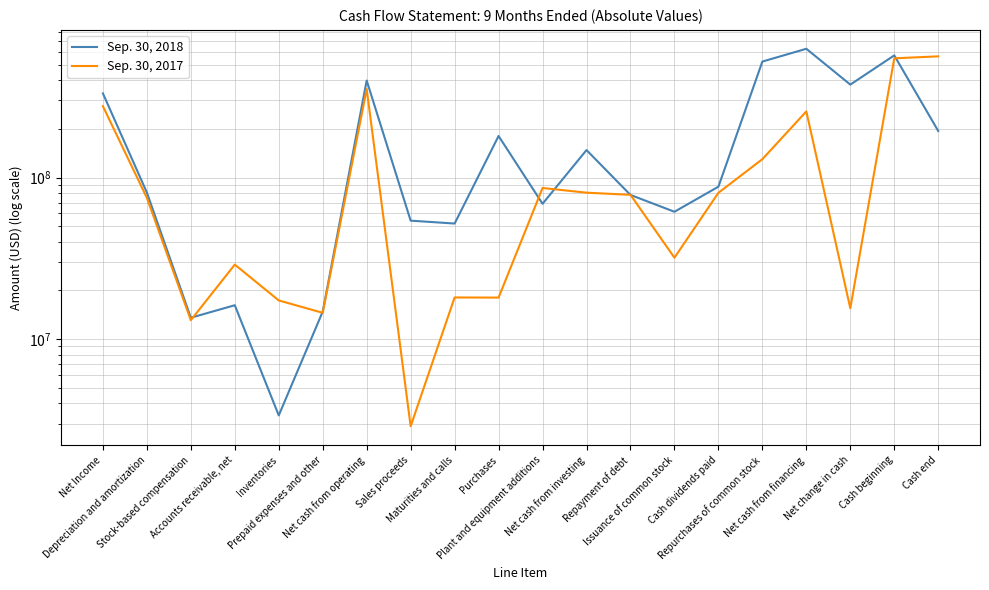

Where is the first local minimum for Sep. 30, 2017?

Stock-based compensation